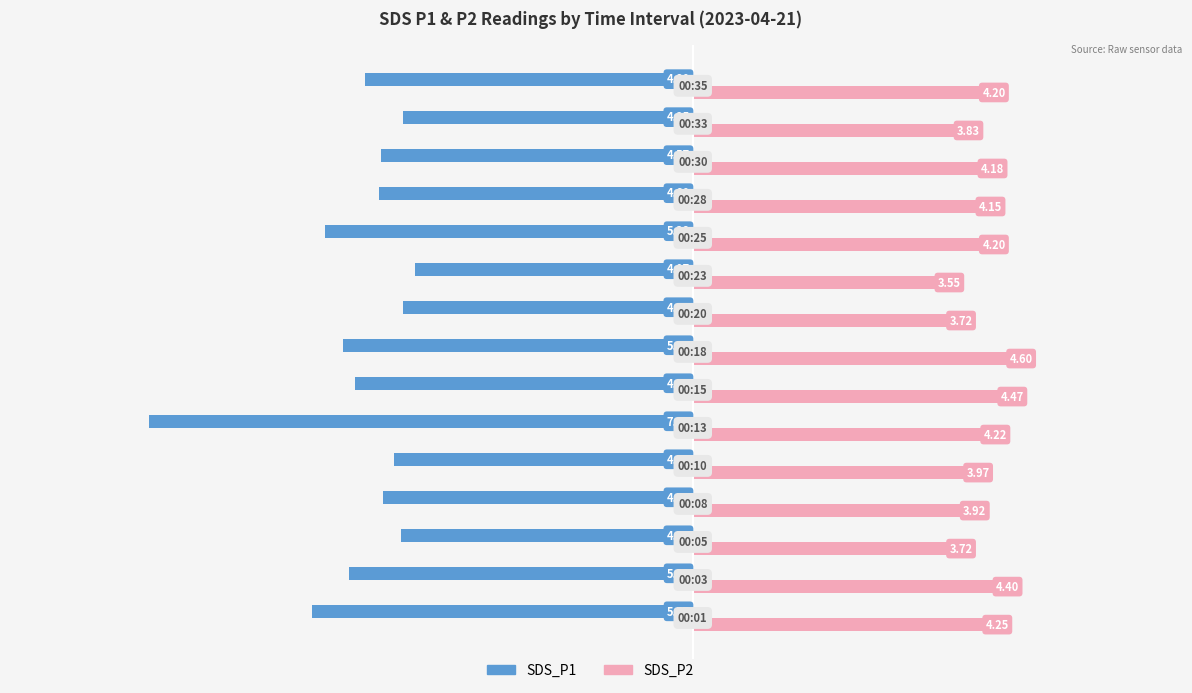

Rank the series by their average value, from lowest to highest.

SDS_P1, SDS_P2